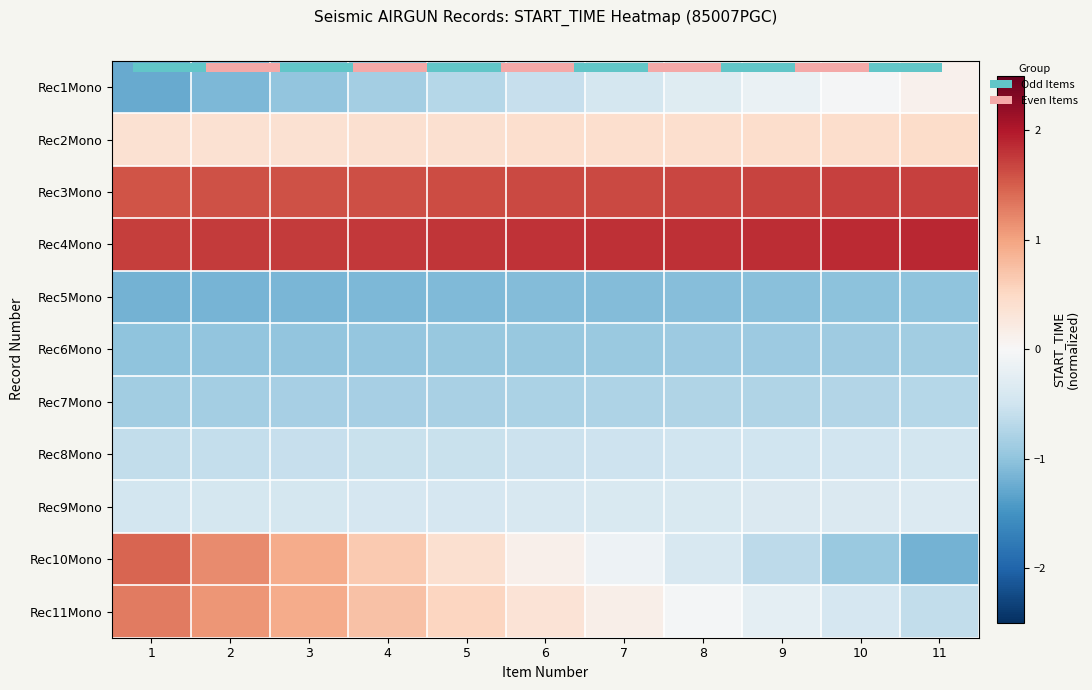

At which category does the chart reach its minimum across all series?

1